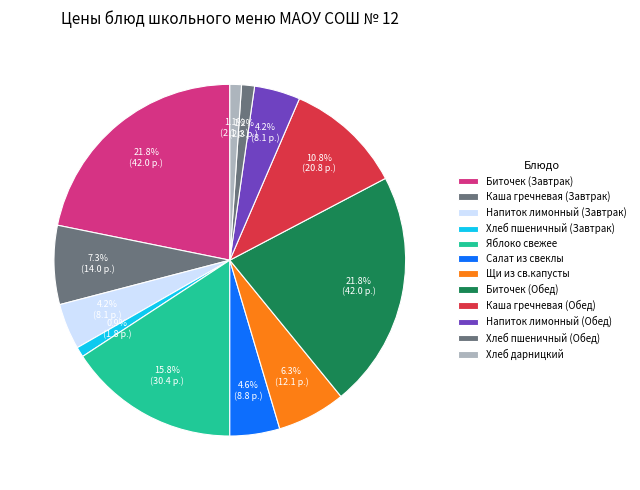

How many slices are in this pie chart?

12